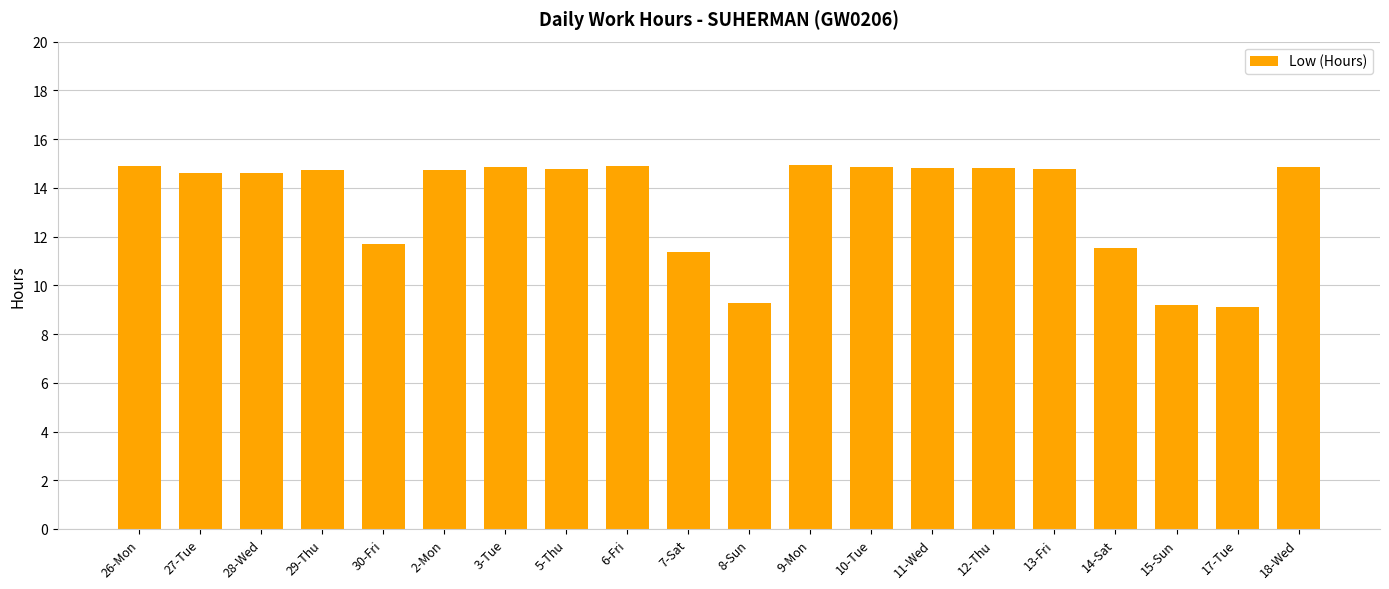

What is the value of the 11th bar from the left?

9.3